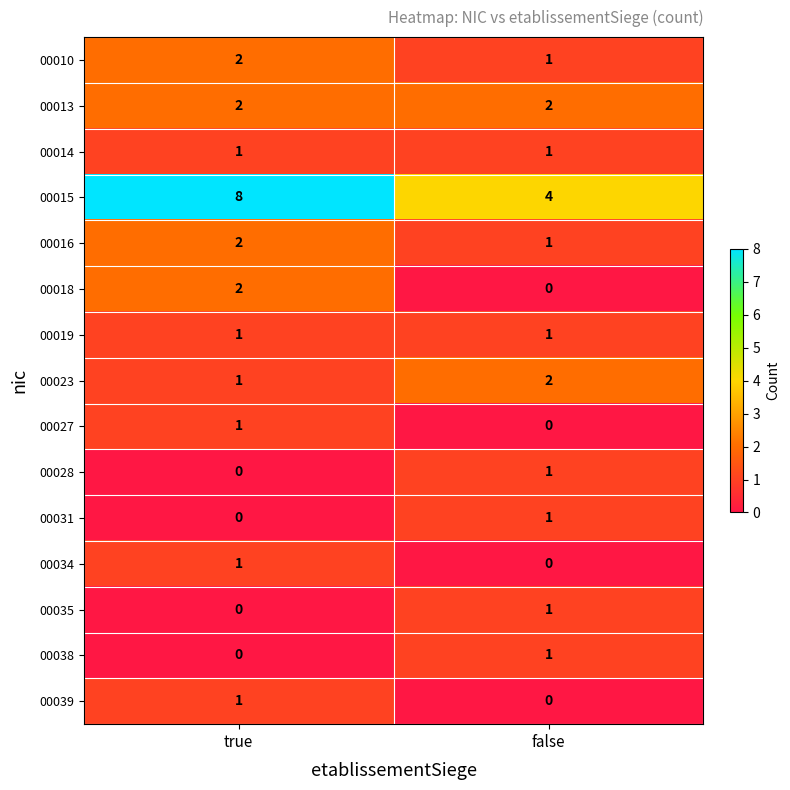

How many categories are shown in the chart?

2